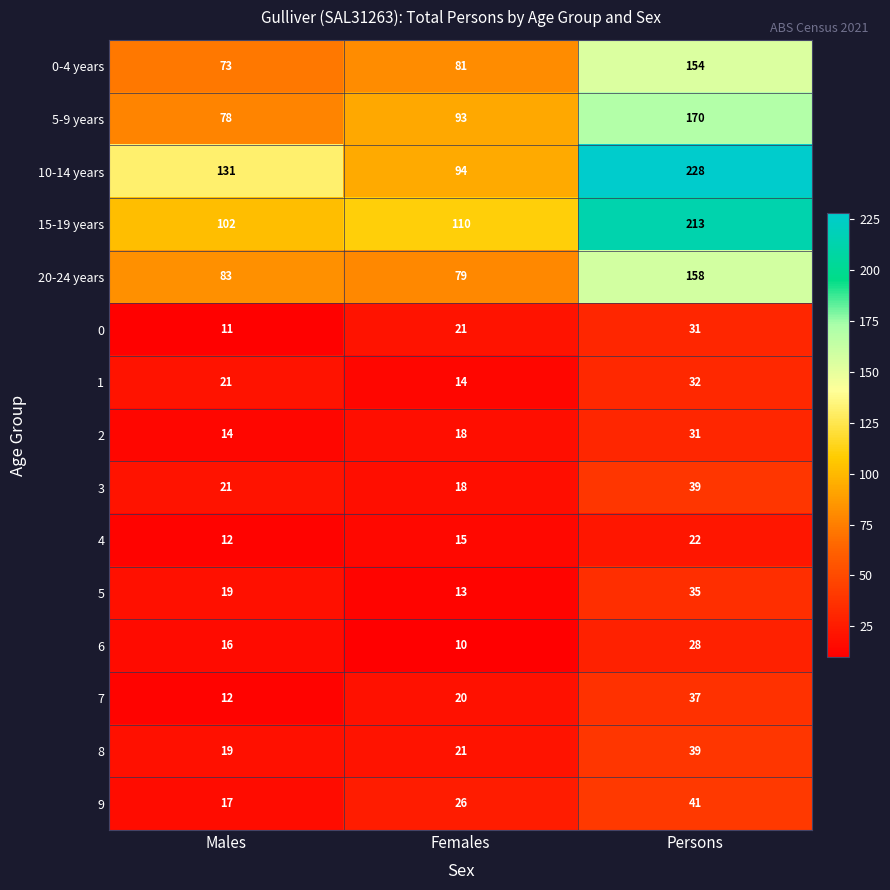

What is the total value across all series at Females?

633